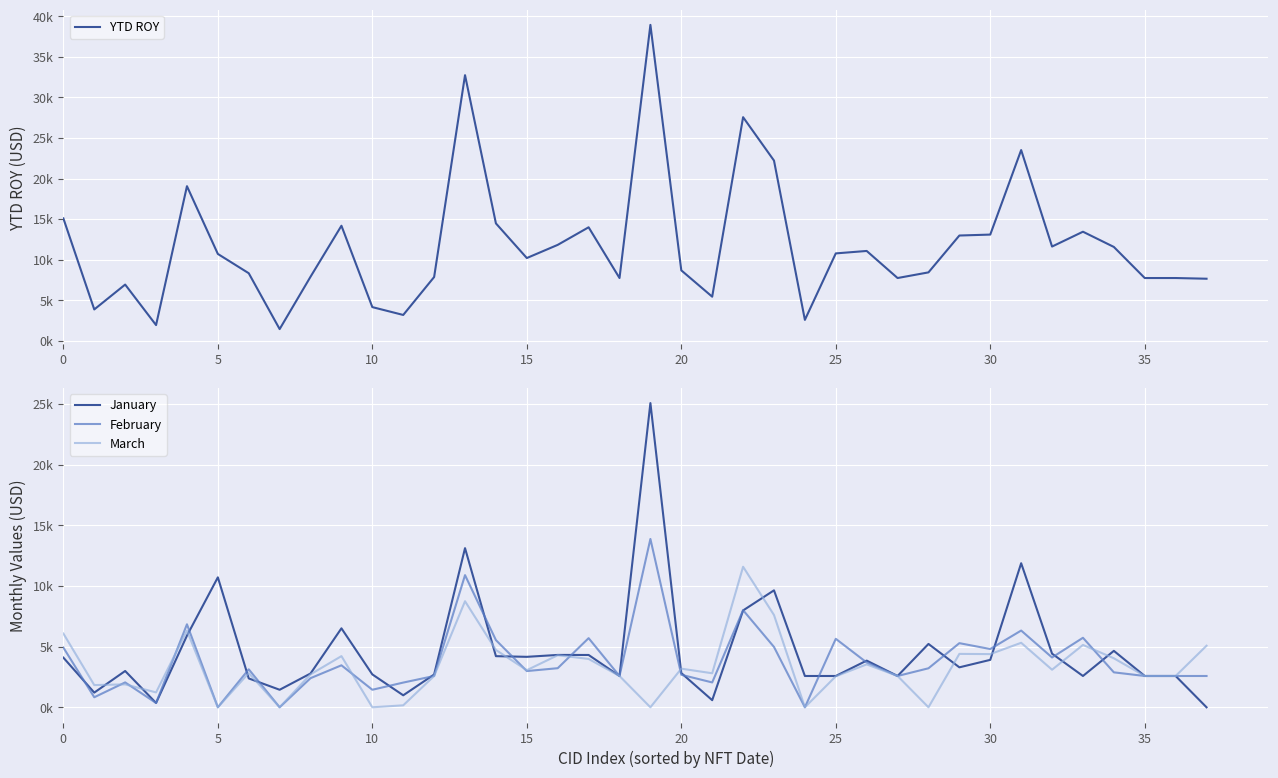

At how many categories does at least one series exceed 38711?

1